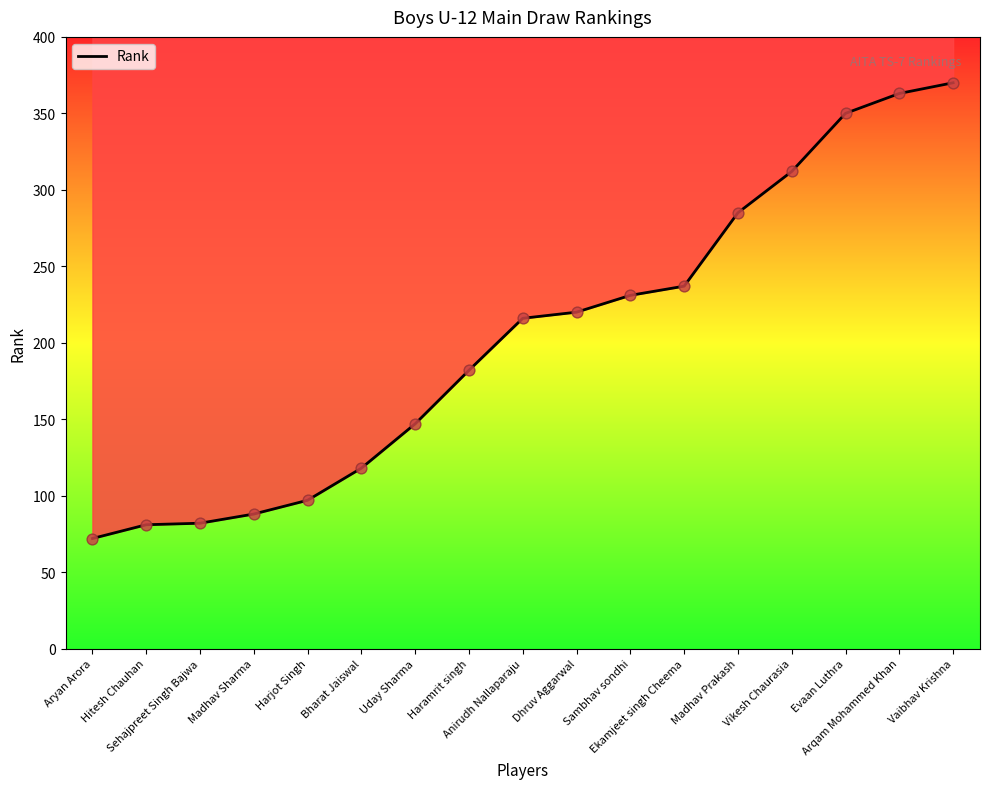

Approximately how many times larger is the value at Vaibhav Krishna compared to Evaan Luthra?

1.1